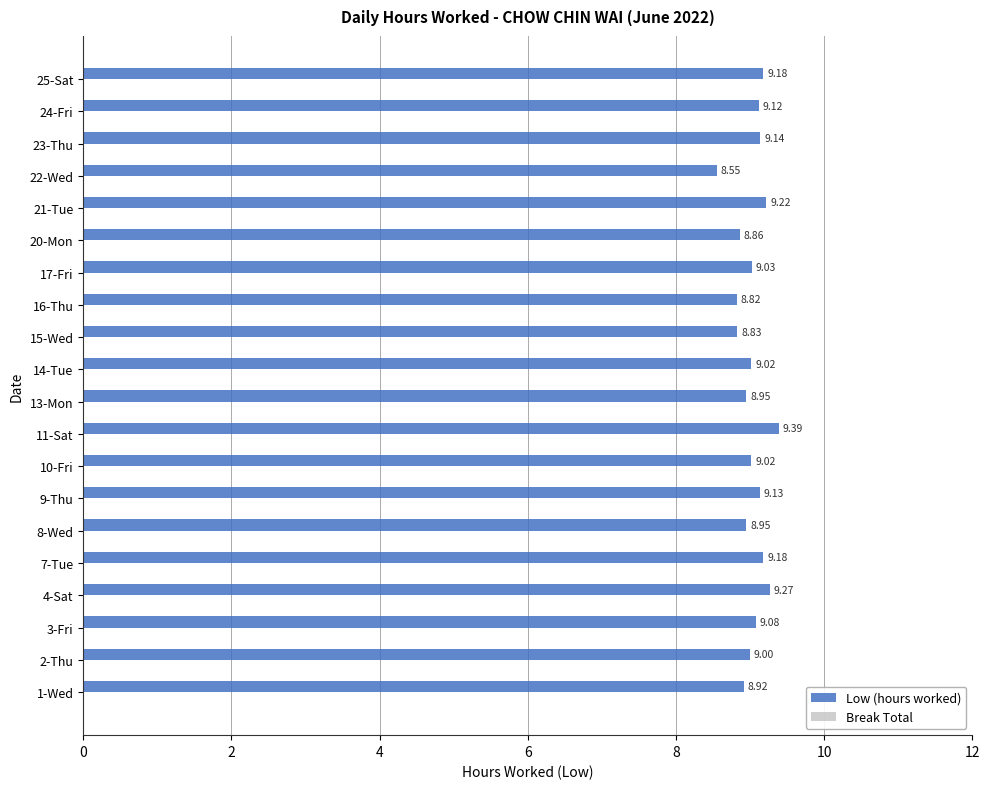

Count the number of data series in this chart.

1